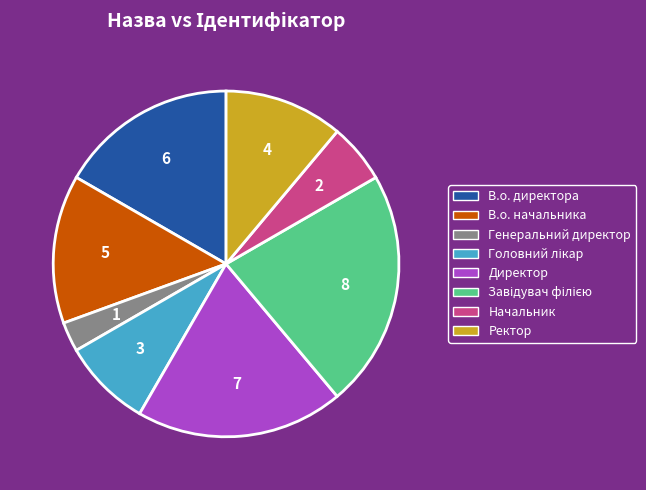

Count the number of slices in the pie.

8